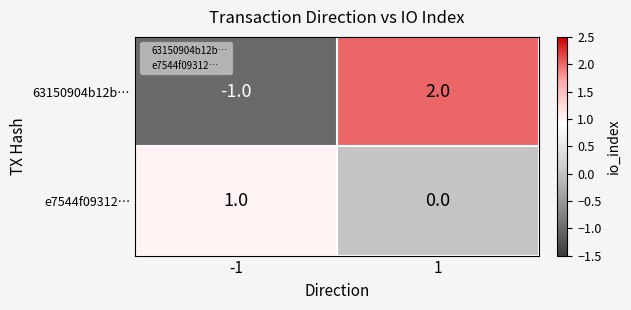

Which series changed the most between -1 and 1?

63150904b12b…